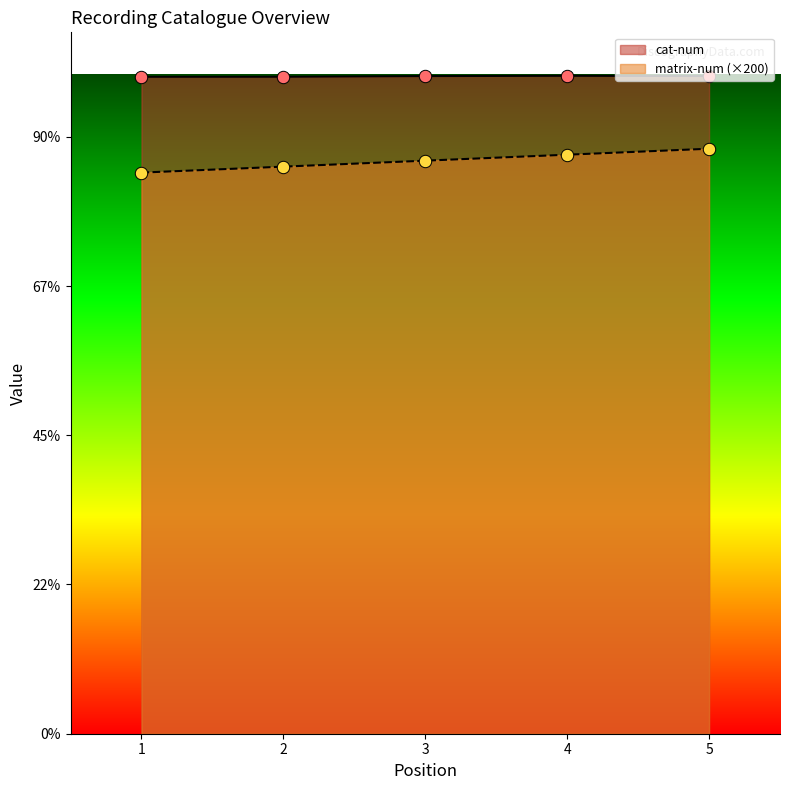

Which series contains the highest Y value?

cat-num